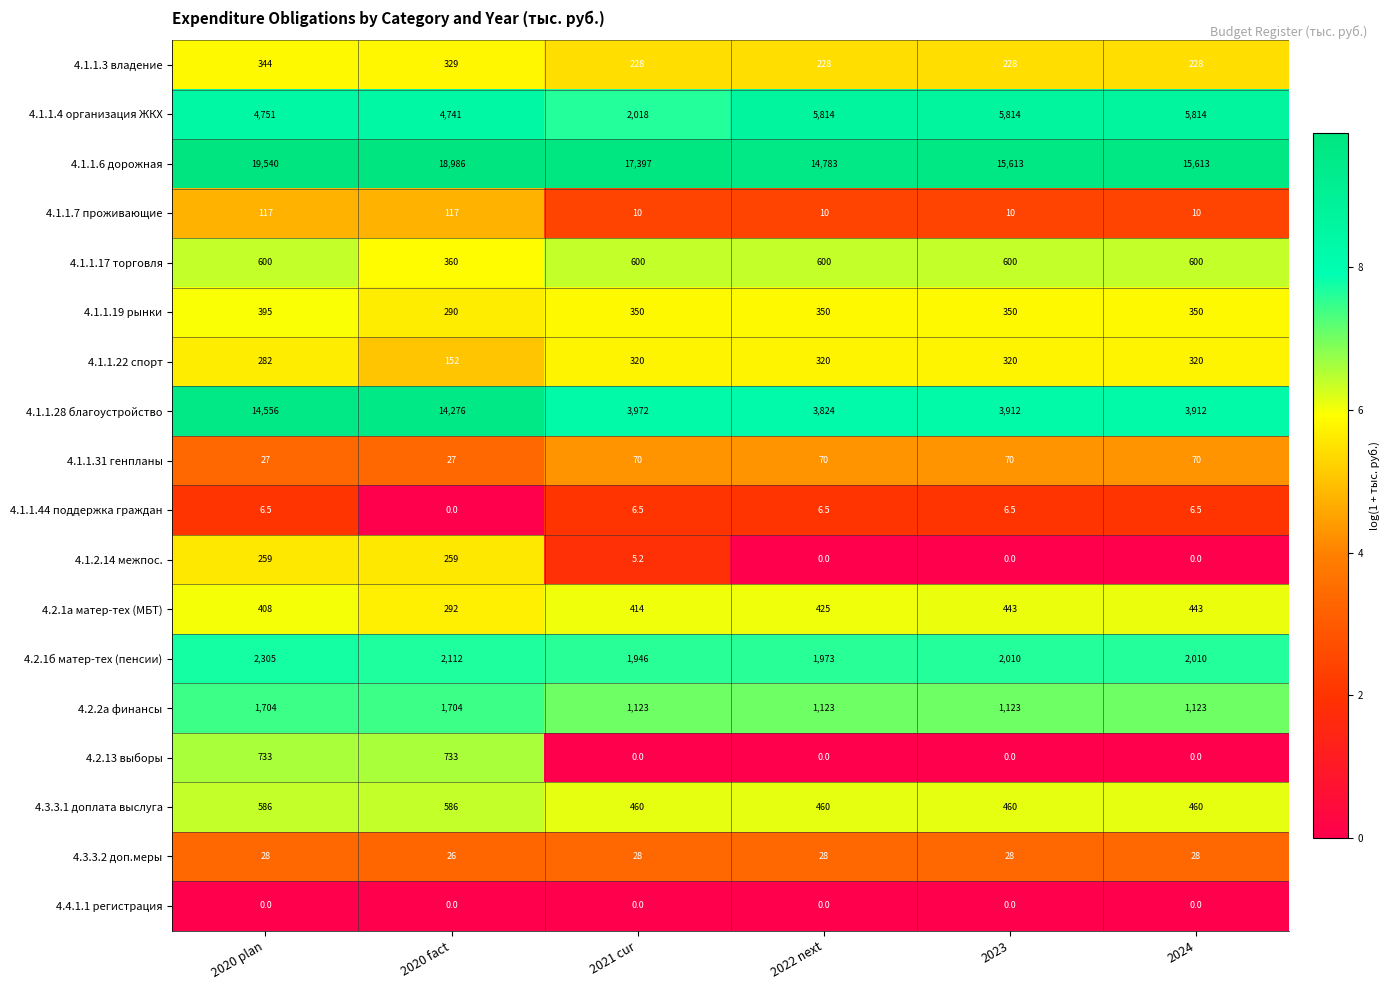

Count the 4.1.1.7 проживающие values in the range 10 to 117.

6